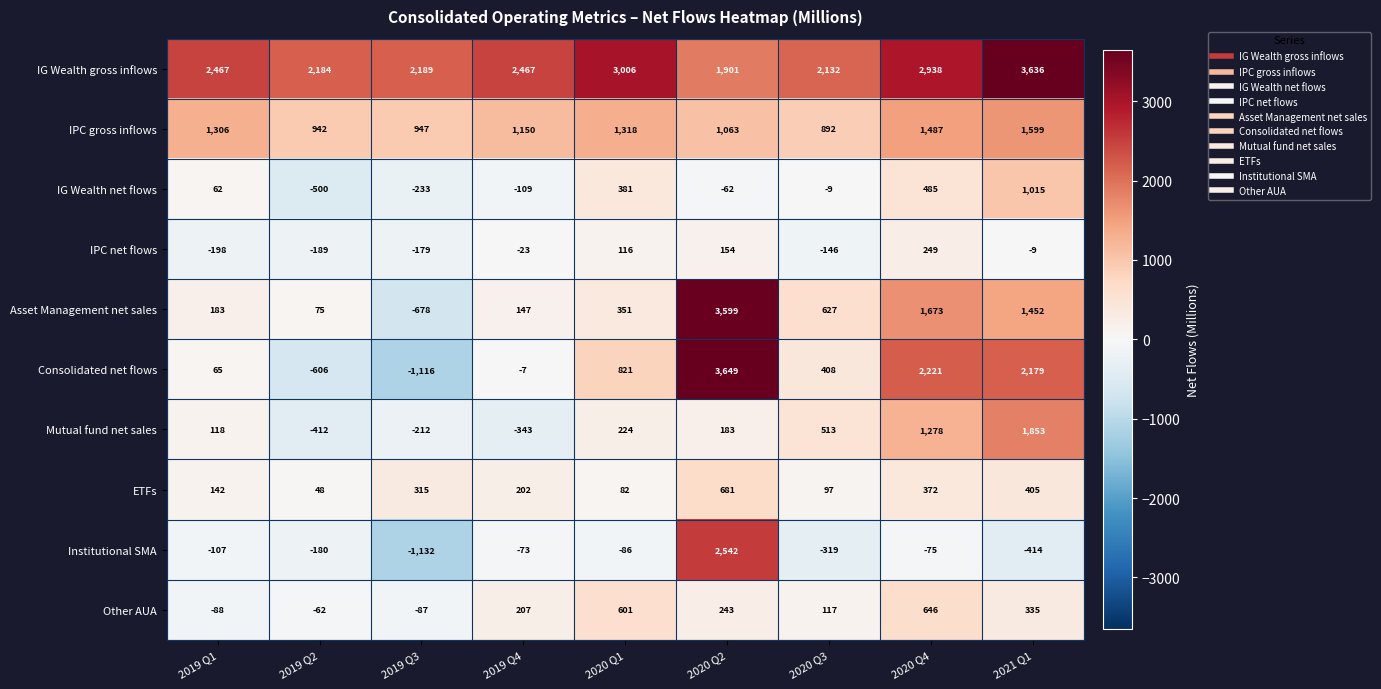

True or false: Other AUA has a value of -154 at 2019 Q3.

False